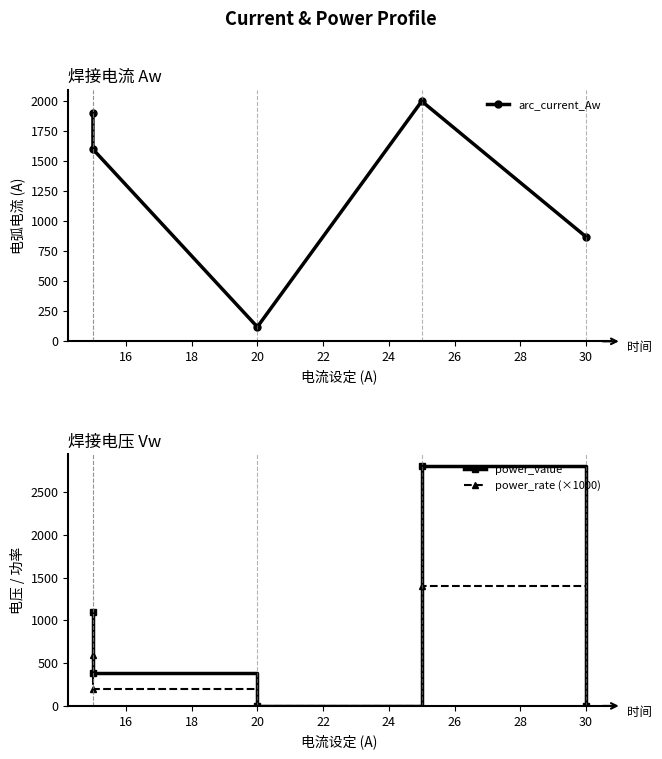

Which series has the largest range (max minus min)?

power_value